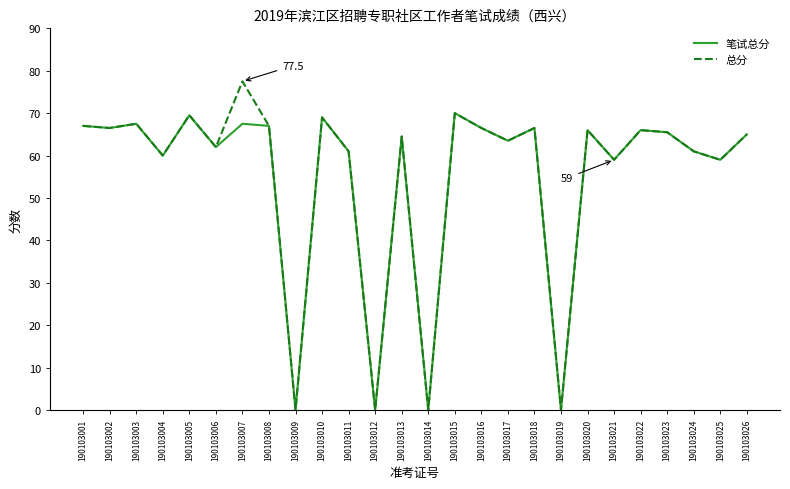

Is it true that 笔试总分 equals 65.0 at 190103026?

True